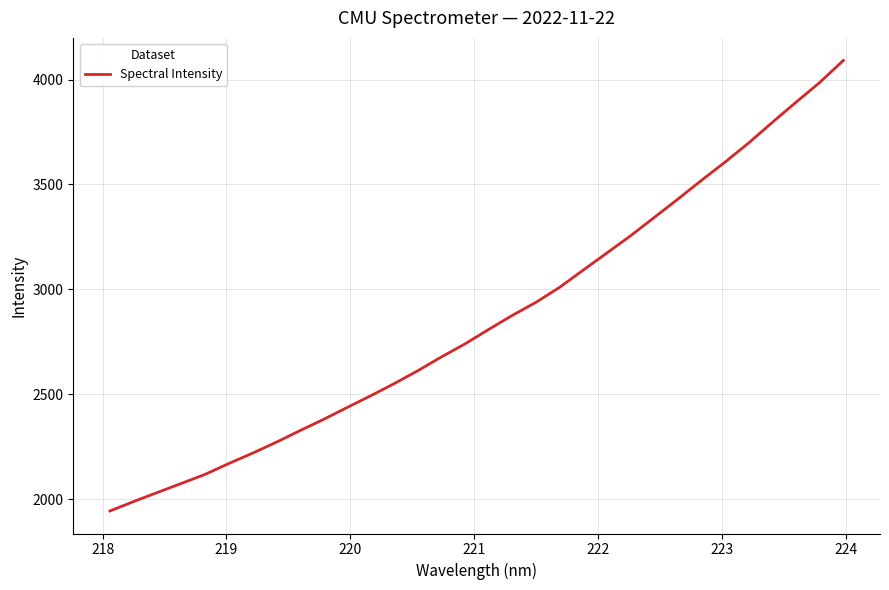

What is the minimum value shown in the chart?

1943.5